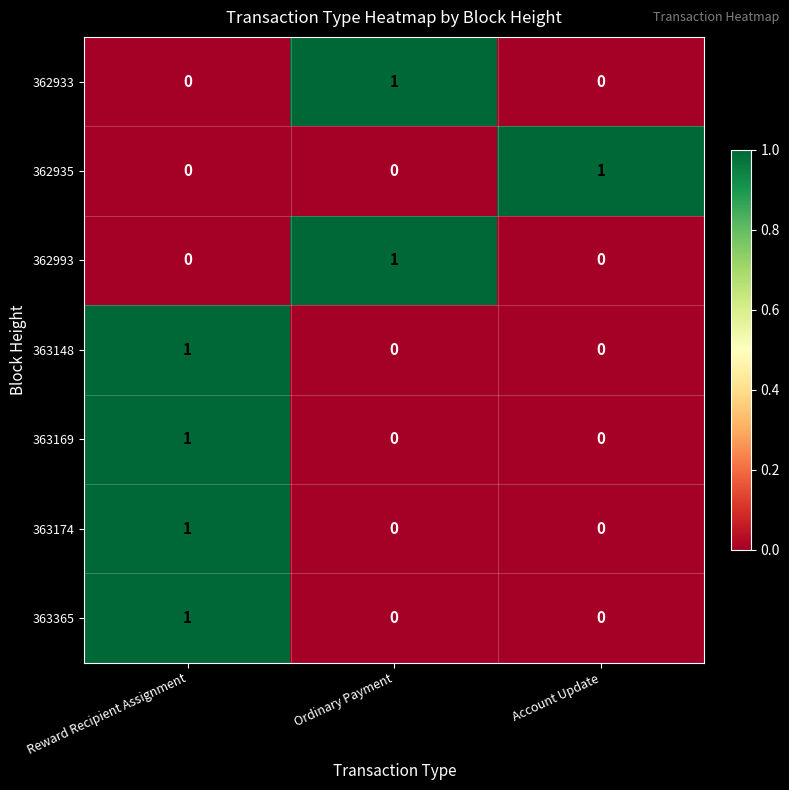

At which category is the sum across all series the highest?

Reward Recipient Assignment